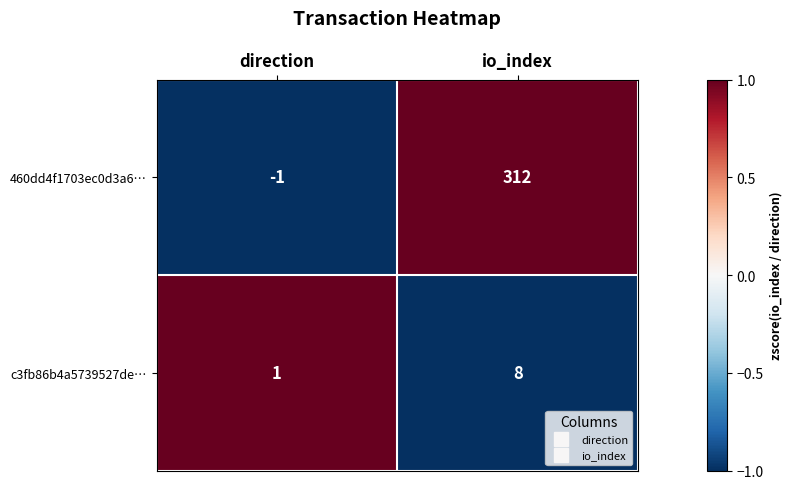

At how many categories does at least one series exceed 0?

2